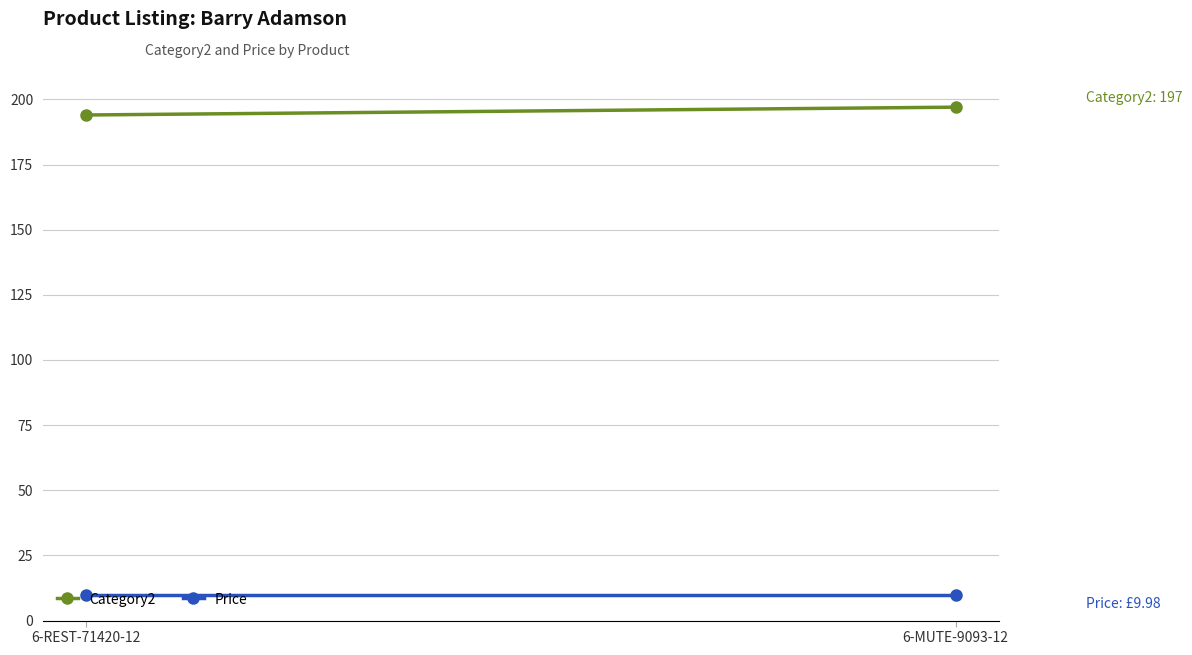

Between 6-REST-71420-12 and 6-MUTE-9093-12, which series saw the biggest shift?

Category2